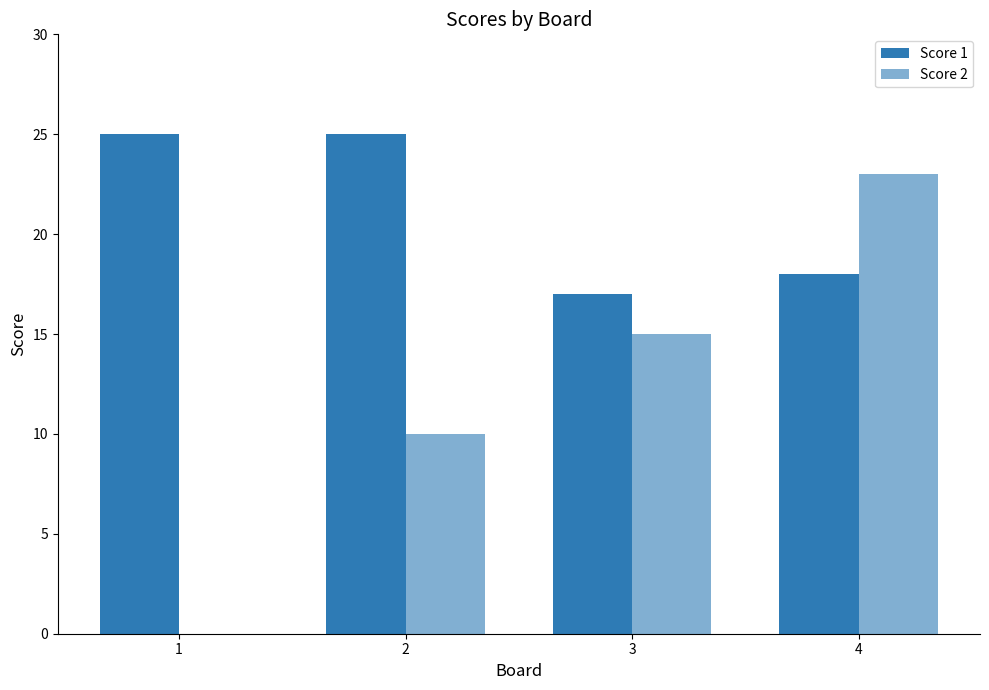

Which category has the lowest value in the Score 2 series?

1